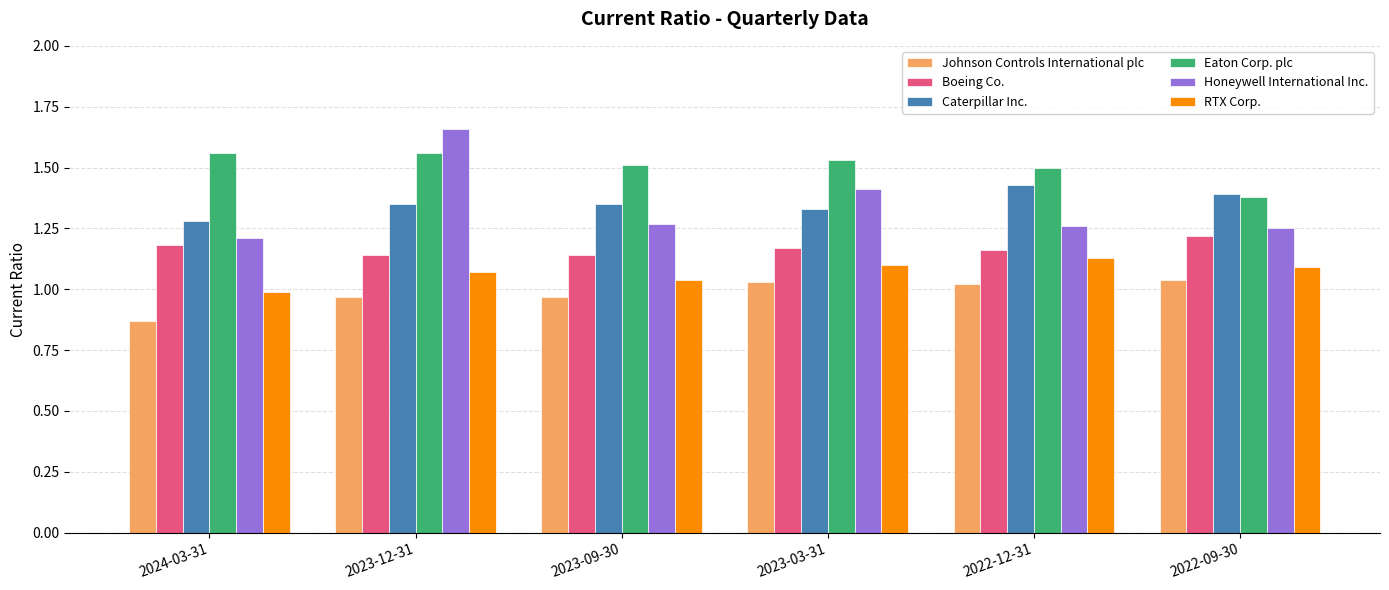

The Honeywell International Inc. series shows 0.7 at 2023-03-31. True or false?

False